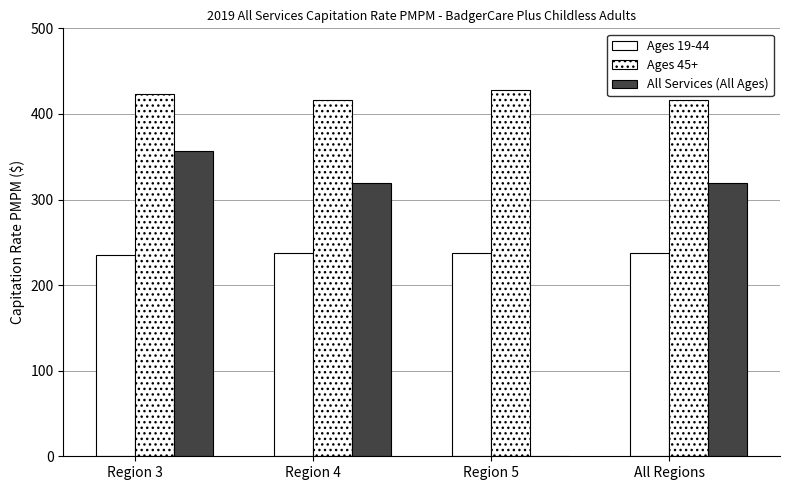

How many groups of bars are there?

4